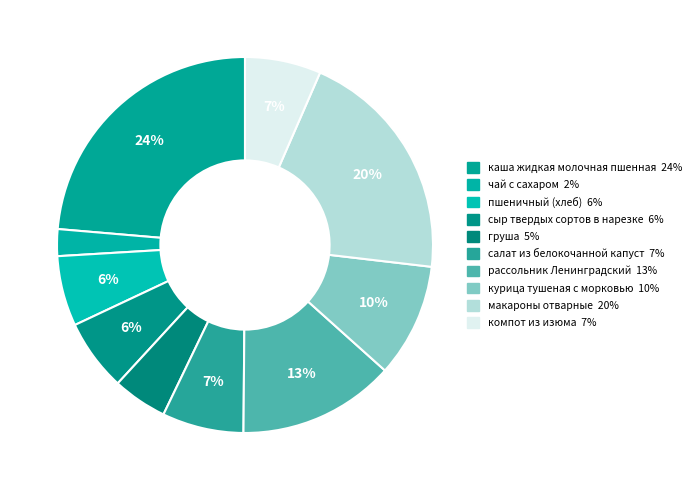

How many segments does this pie chart have?

10